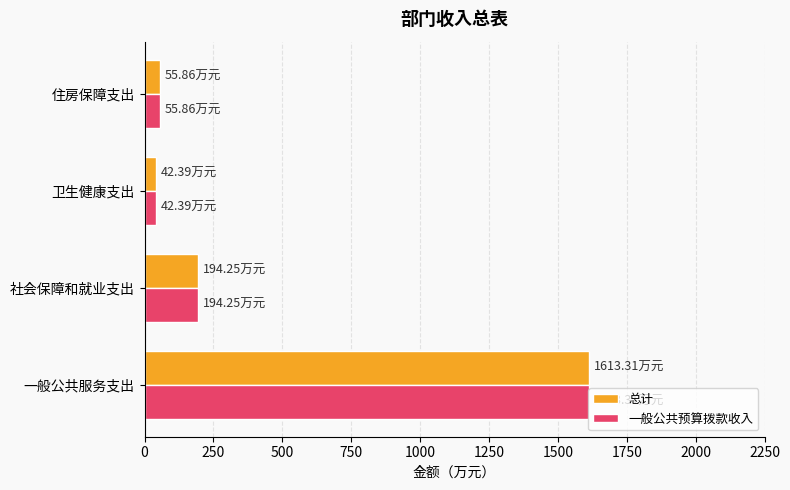

At which category is the sum across all series the highest?

一般公共服务支出